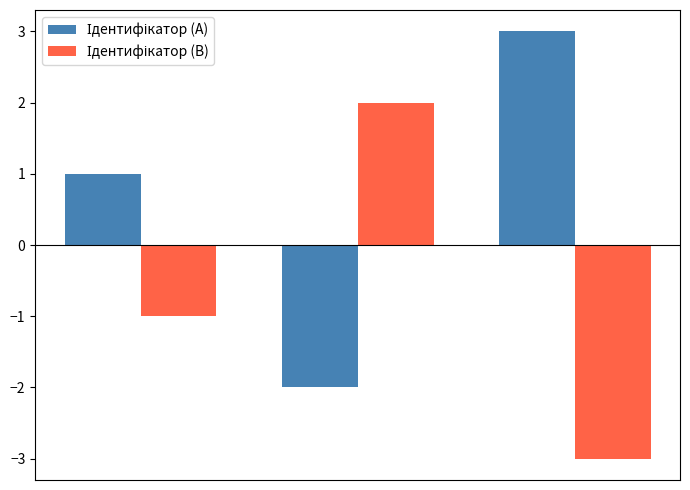

At how many categories does at least one series exceed 0?

3